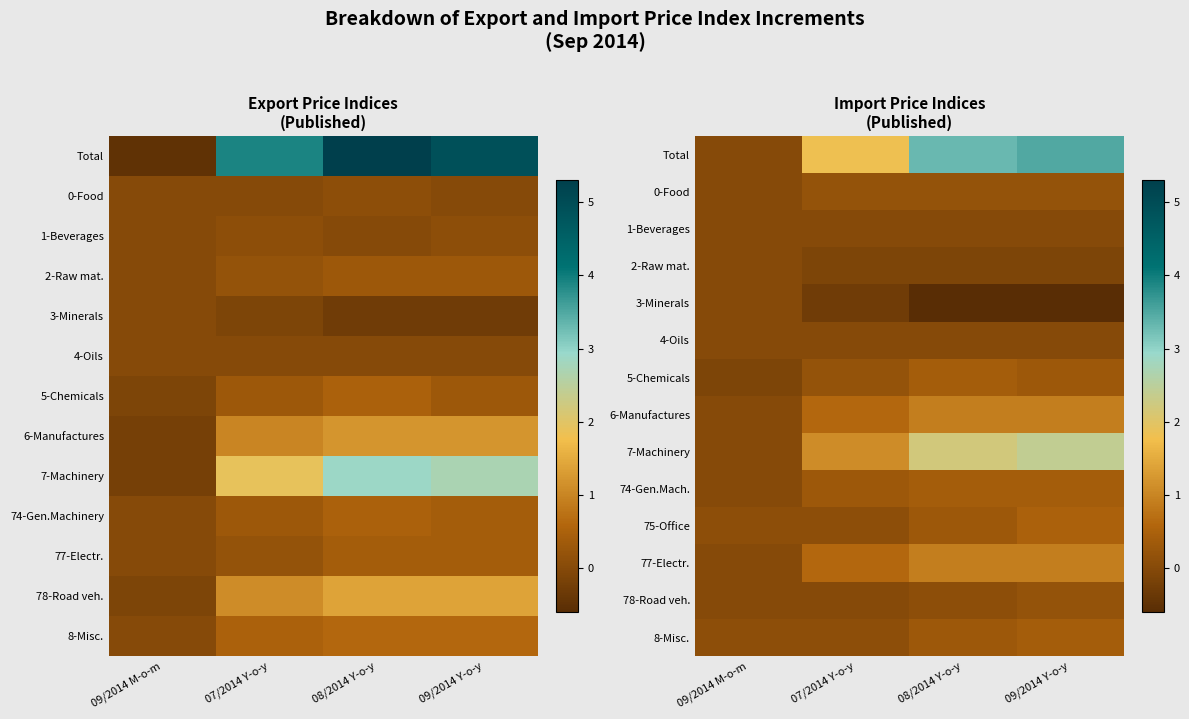

True or false: 3-Minerals has a value of -0.3 at 07/2014 Y-o-y.

True